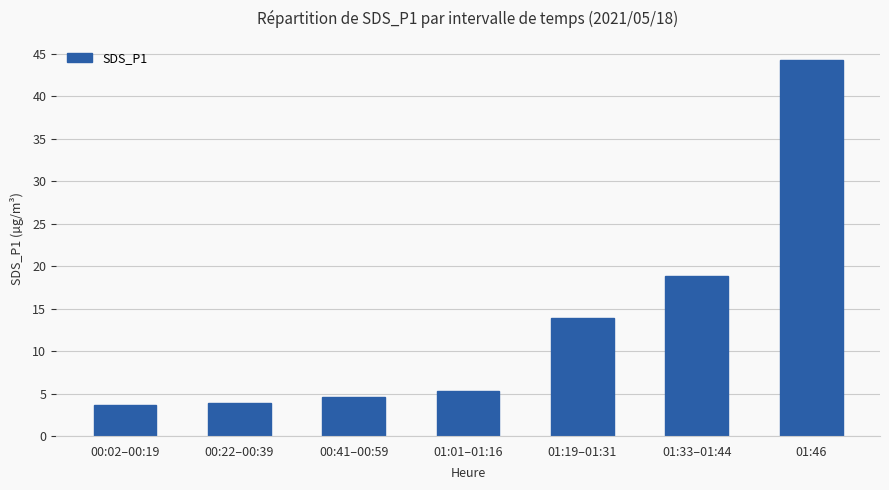

The value at 01:46 is 44.4. True or false?

True